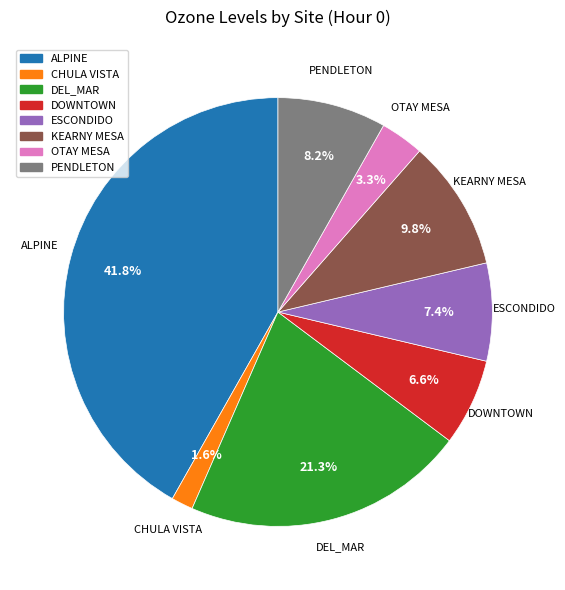

Rank the categories by value from lowest to highest.

CHULA VISTA, OTAY MESA, DOWNTOWN, ESCONDIDO, PENDLETON, KEARNY MESA, DEL_MAR, ALPINE